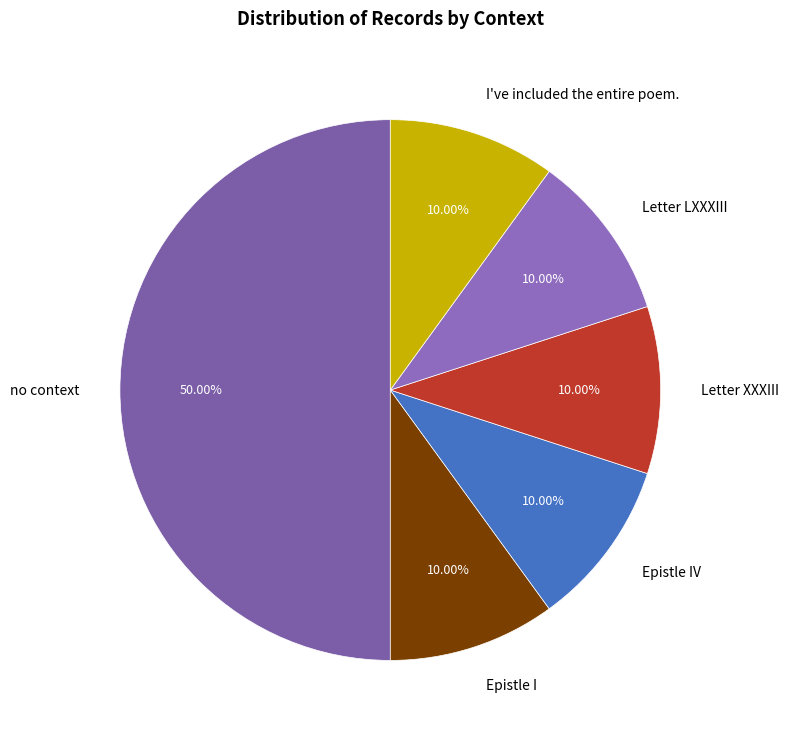

Does I've included the entire poem. represent more than half of the total?

No